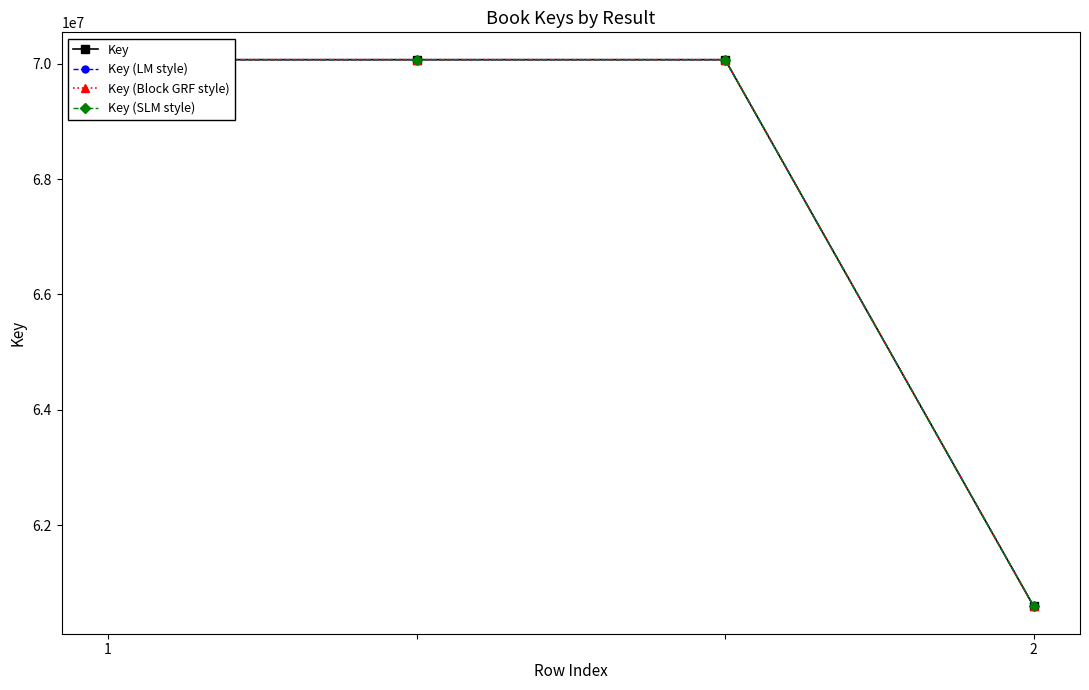

Count the number of data series in this chart.

4